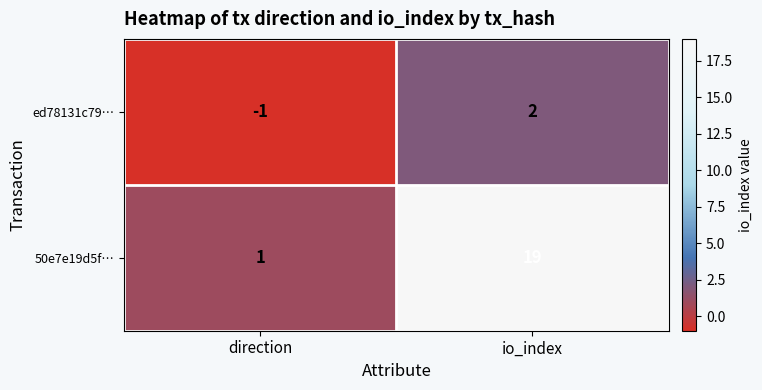

The value of 50e7e19d5f… at io_index is 19. True or false?

True